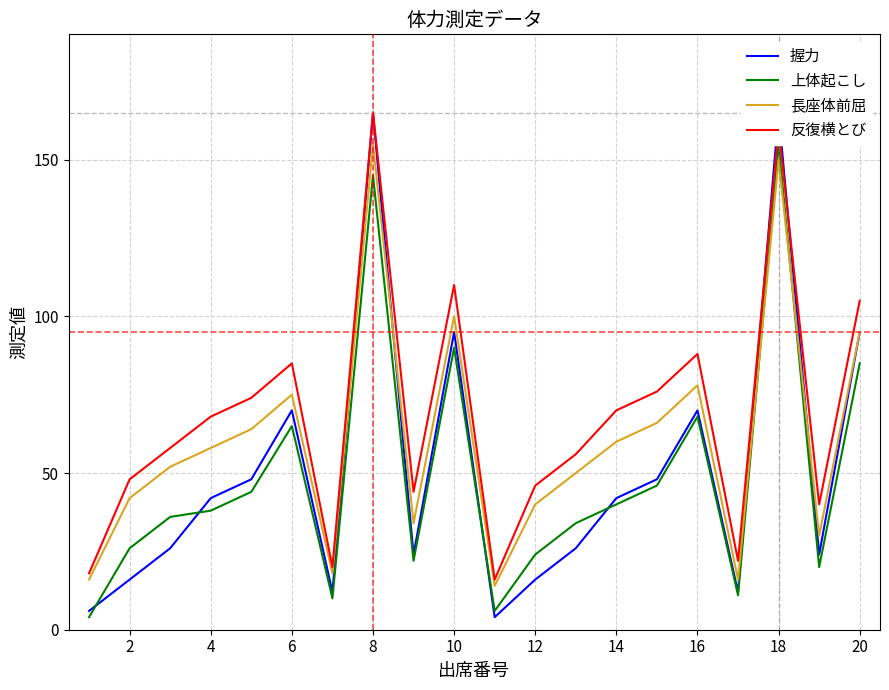

Where is 長座体前屈 nearest to the value 84?

16